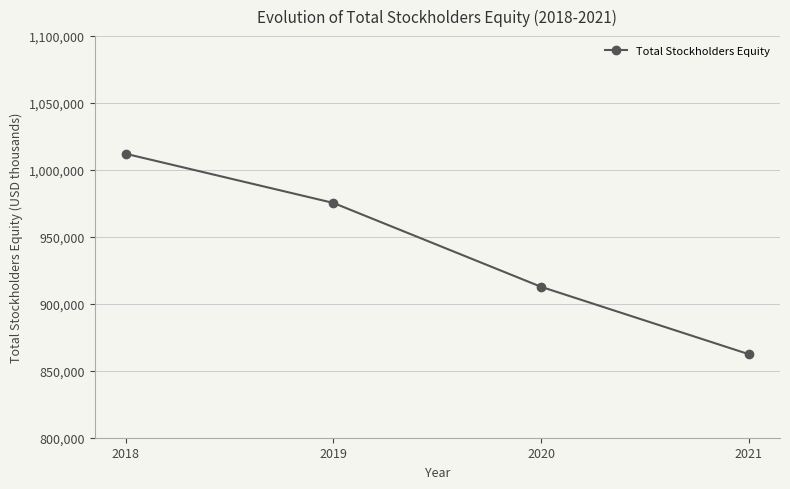

At which category does the chart reach its peak across all series?

2018